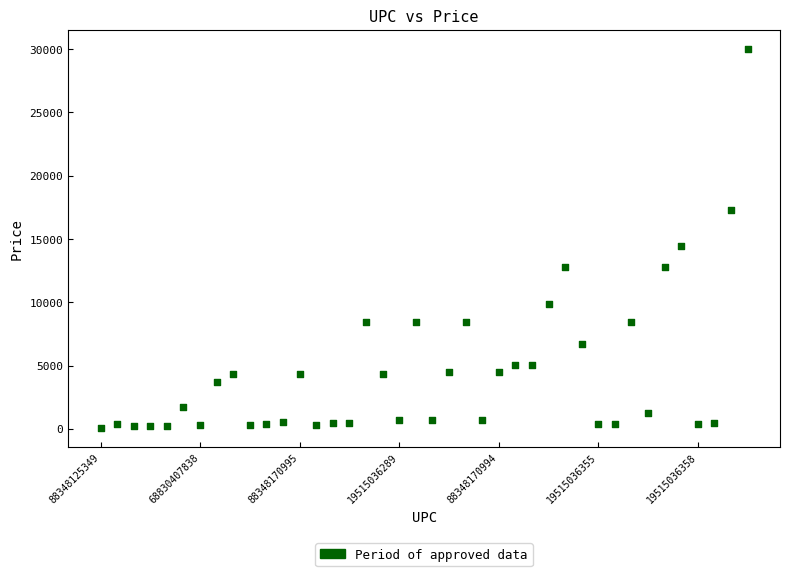

What is the range of Y values (max minus min)?

29971.5